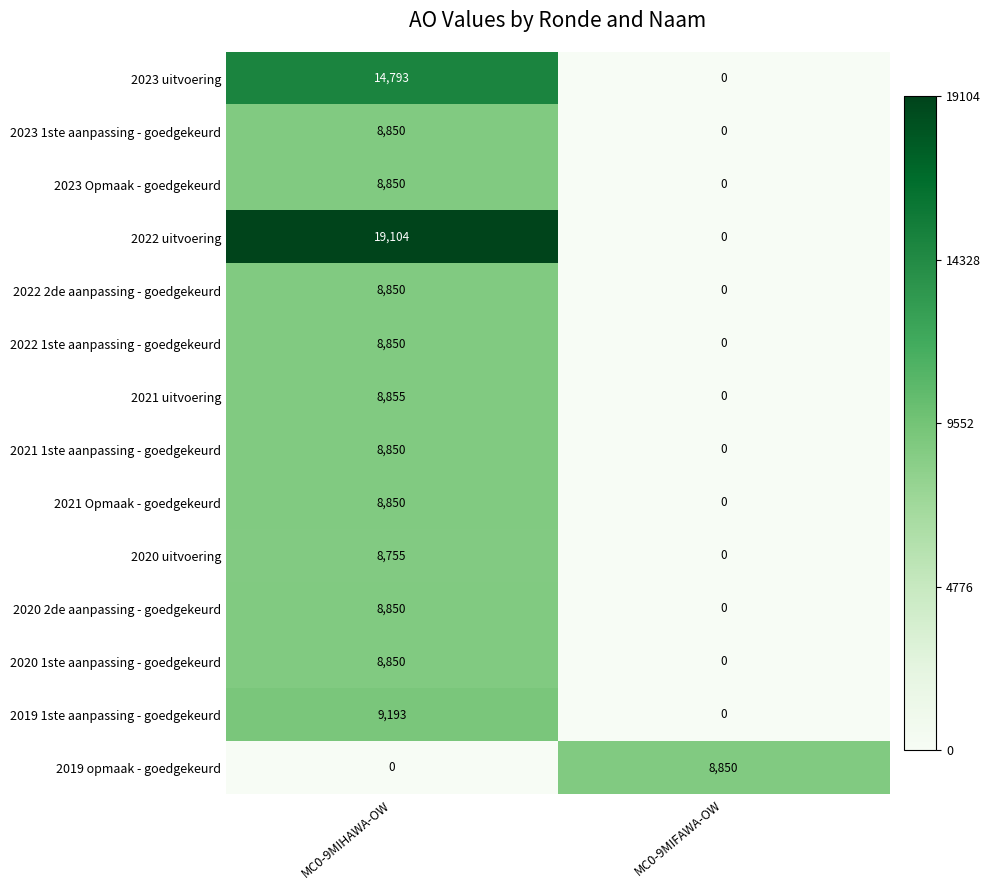

At how many categories does at least one series exceed 8200?

2